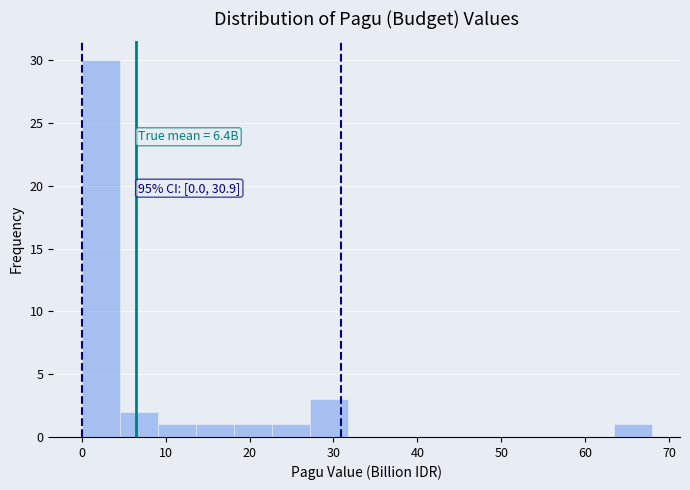

Over which range of the x-axis is the bar tallest?

0 to 5